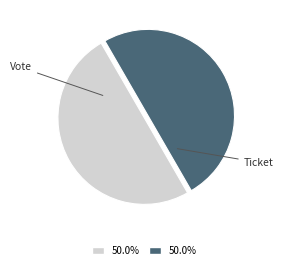

What is the ratio of the value at Ticket to the value at Vote?

1.0